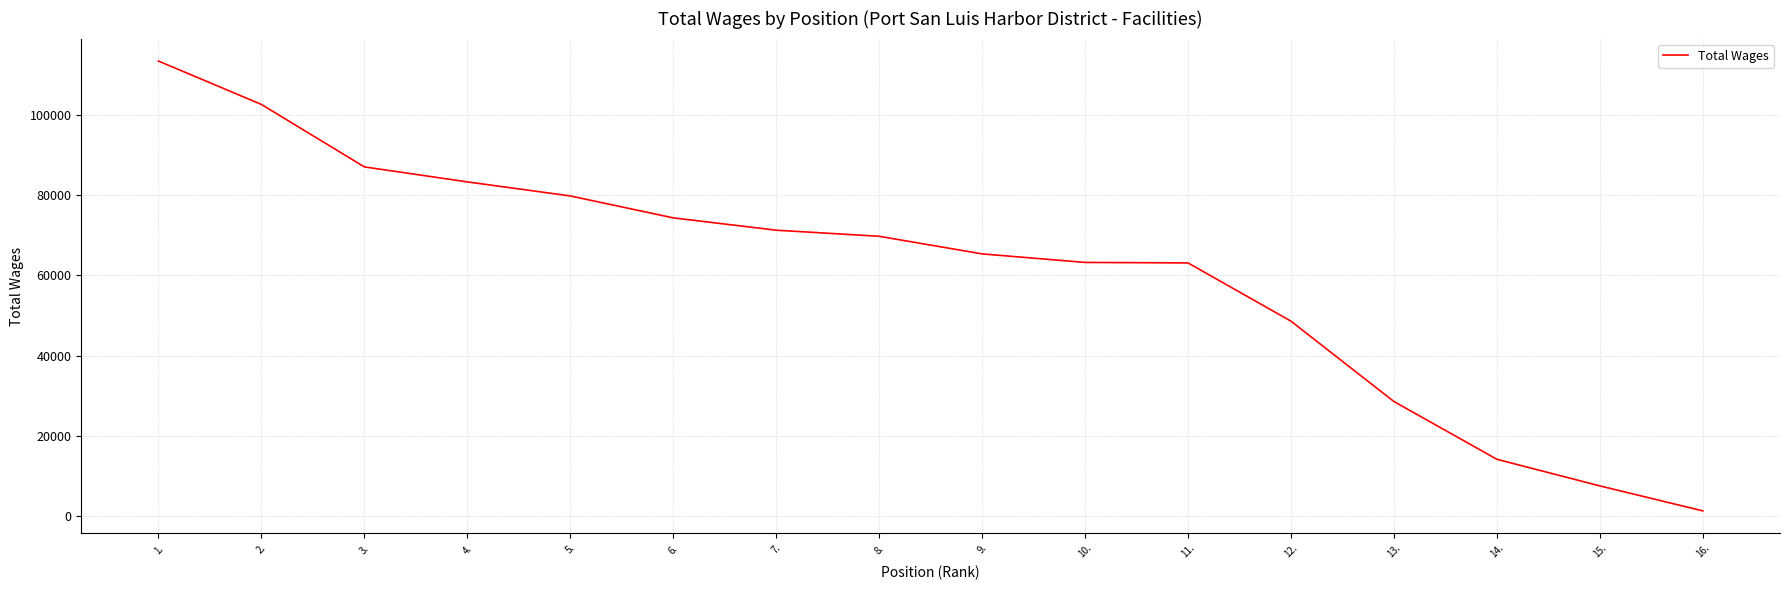

Is this an area chart (filled region under the line)?

No